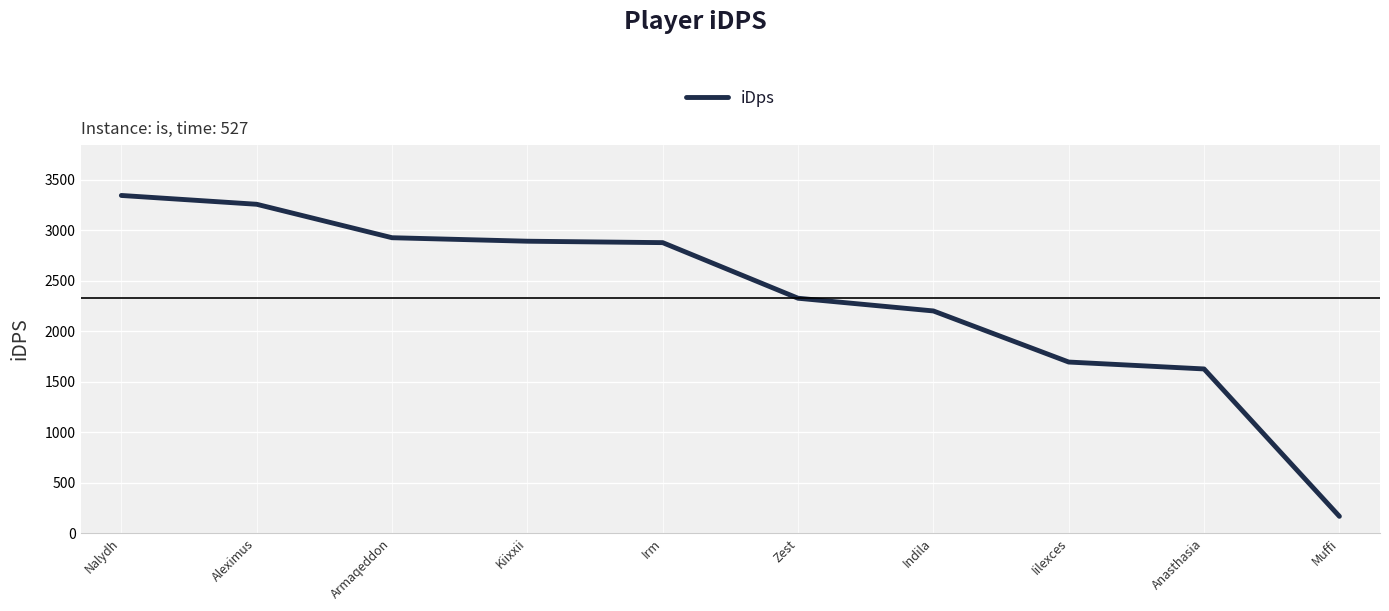

What is the difference between the maximum and minimum values?

3181.0